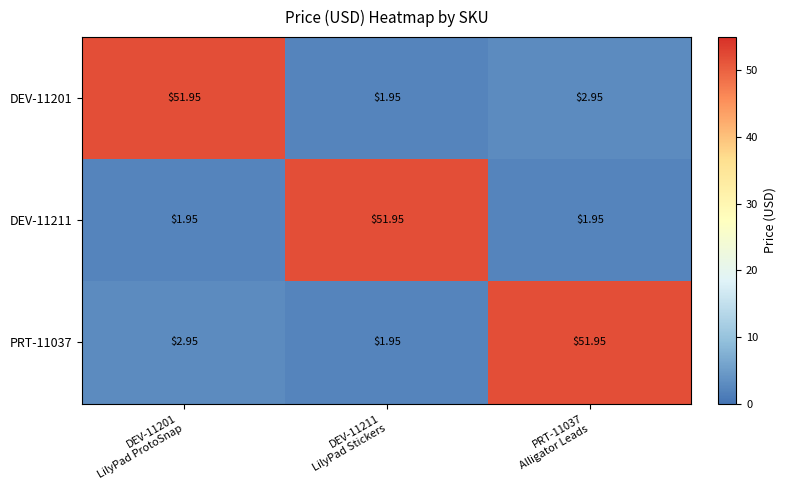

Reading left to right, what are all the values shown in this chart?

DEV-11201: DEV-11201
LilyPad ProtoSnap=52.0	DEV-11211
LilyPad Stickers=1.9	PRT-11037
Alligator Leads=3.0
DEV-11211: DEV-11201
LilyPad ProtoSnap=1.9	DEV-11211
LilyPad Stickers=52.0	PRT-11037
Alligator Leads=1.9
PRT-11037: DEV-11201
LilyPad ProtoSnap=3.0	DEV-11211
LilyPad Stickers=1.9	PRT-11037
Alligator Leads=52.0